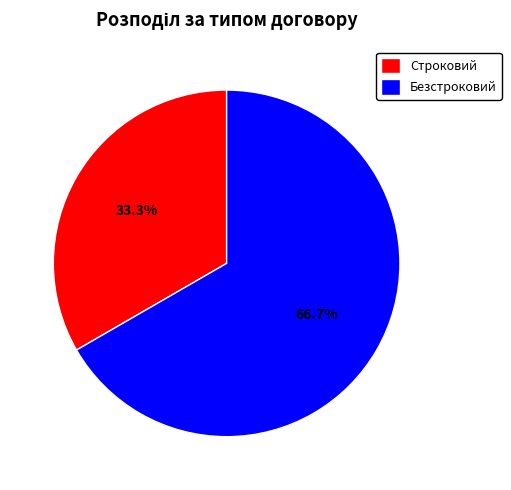

What is the ratio of the value at Безстроковий to the value at Строковий?

2.0